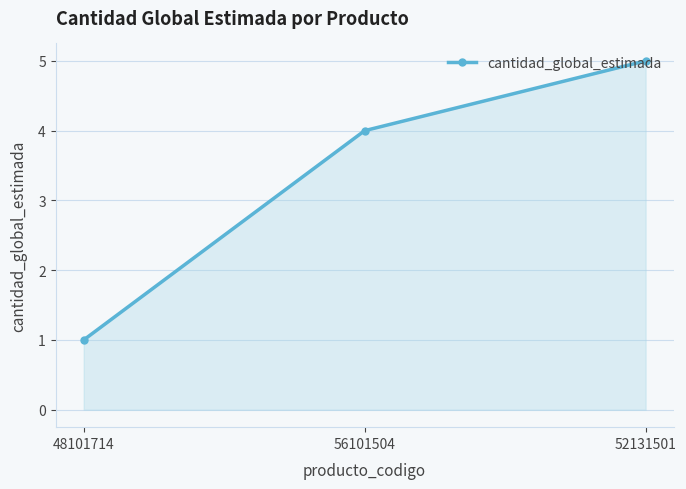

Is it true that the value at 52131501 is 9?

False